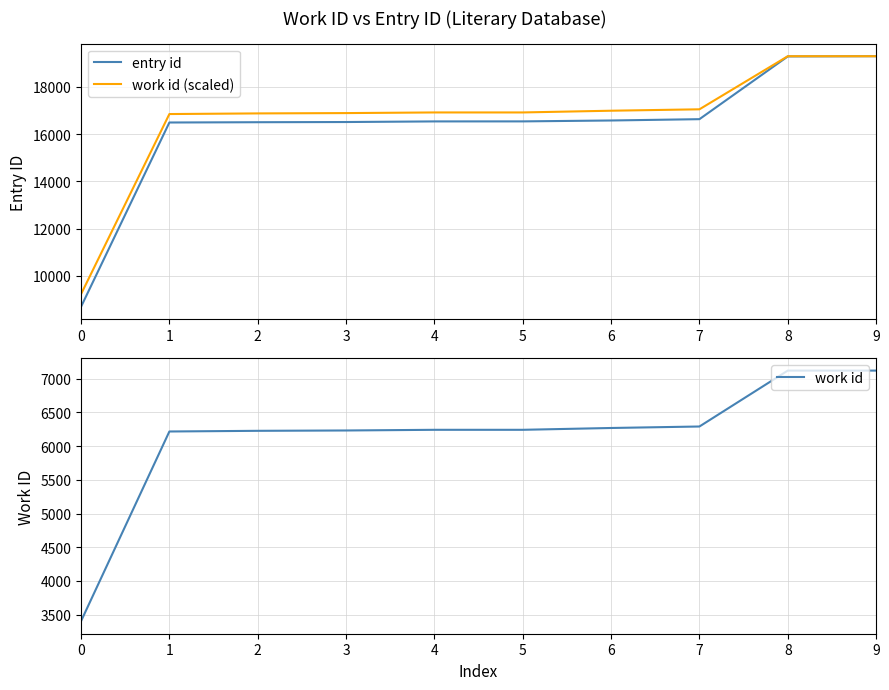

Which series changed the most between 2 and 4?

work id (scaled)